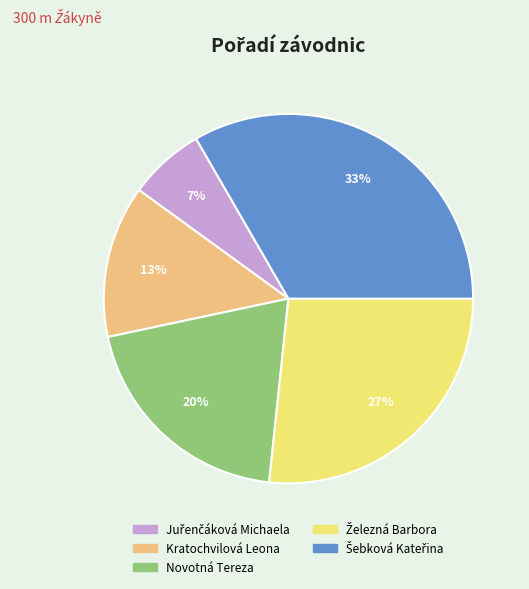

The Novotná Tereza slice represents 8% of the pie. True or false?

False